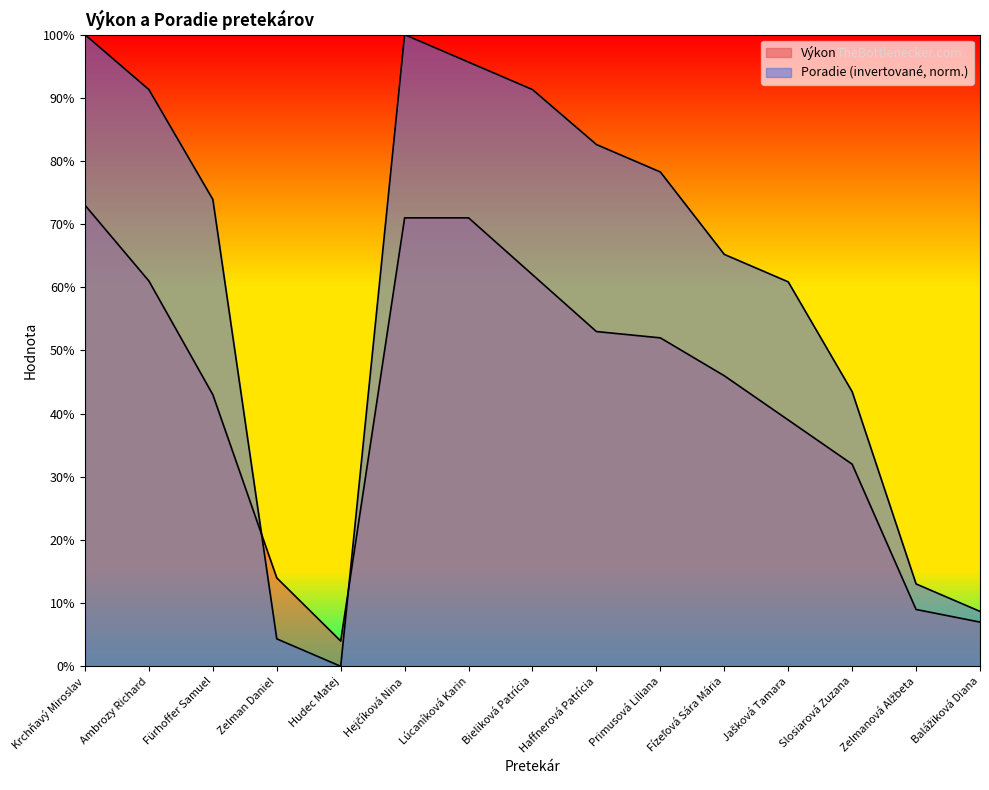

What are all the series names shown in the legend?

Výkon, Poradie